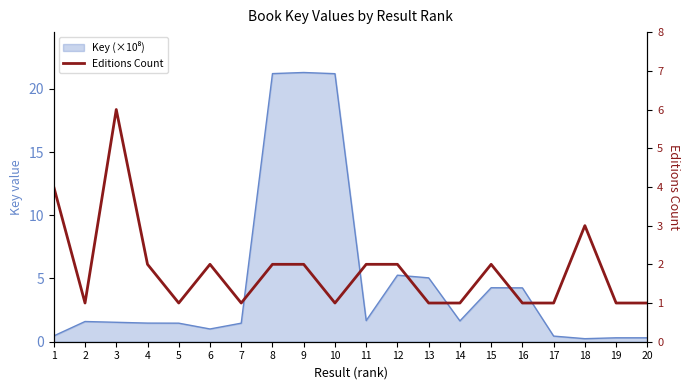

Count the number of categories in the chart.

20